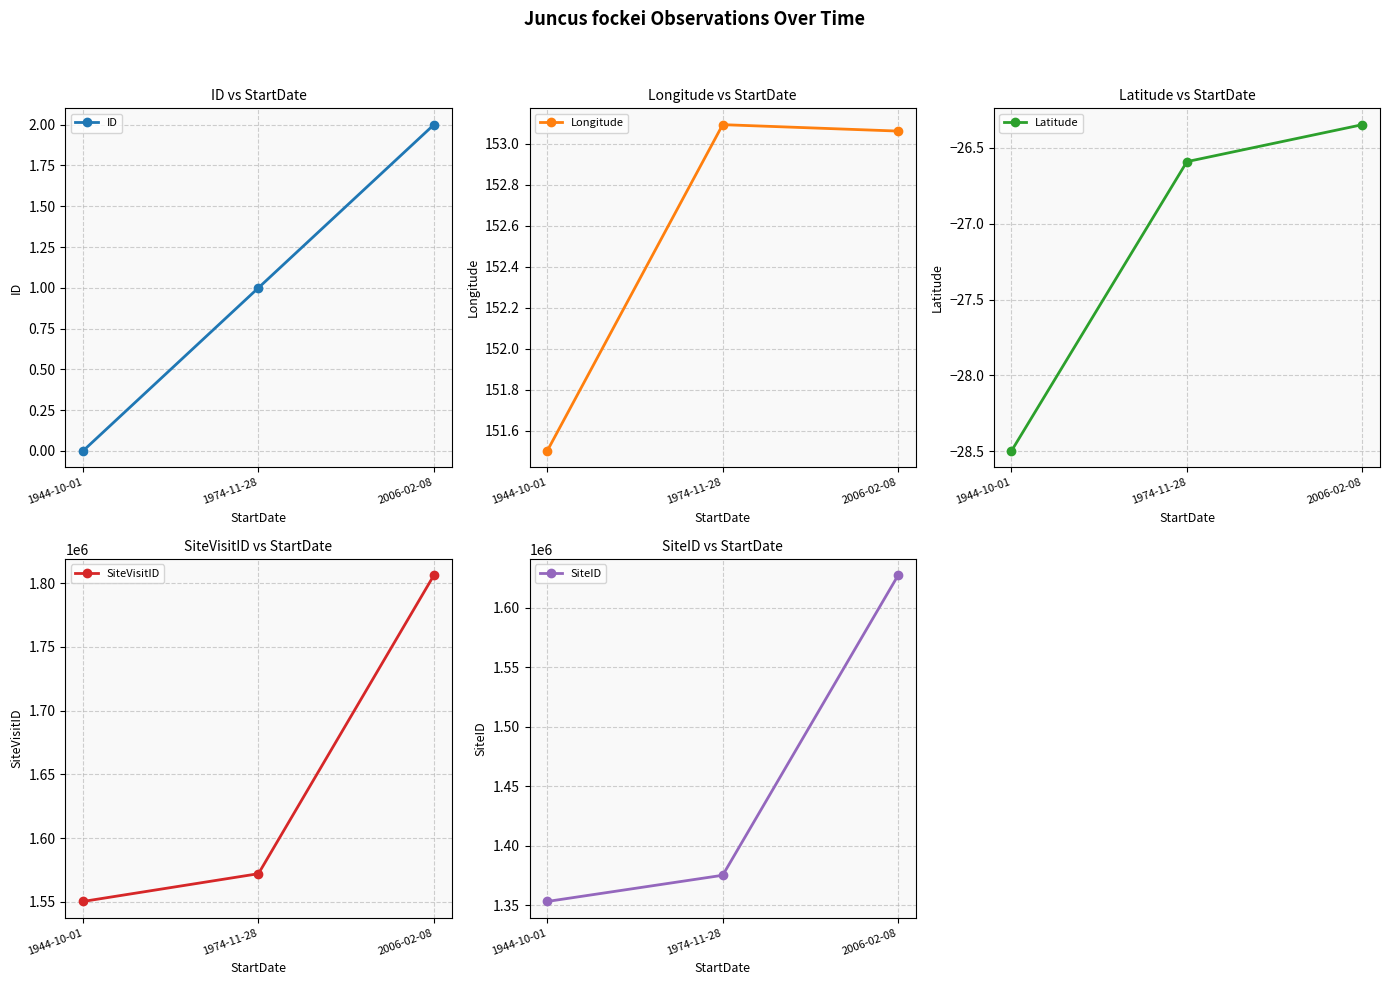

Between 1944-10-01 and 2006-02-08, which series saw the biggest shift?

SiteID